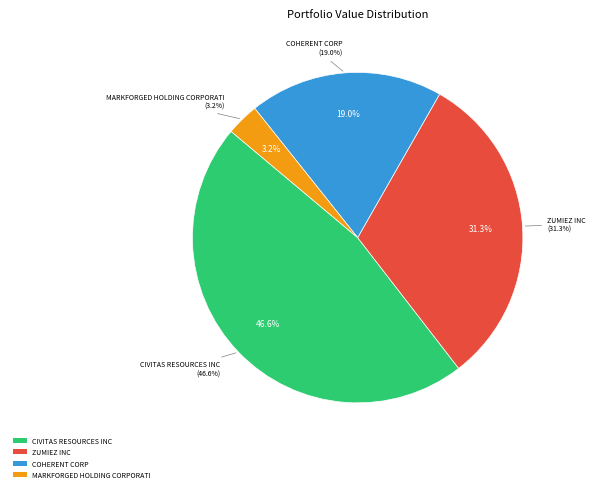

To the nearest percent, what percentage of the pie is CIVITAS RESOURCES INC?

47%